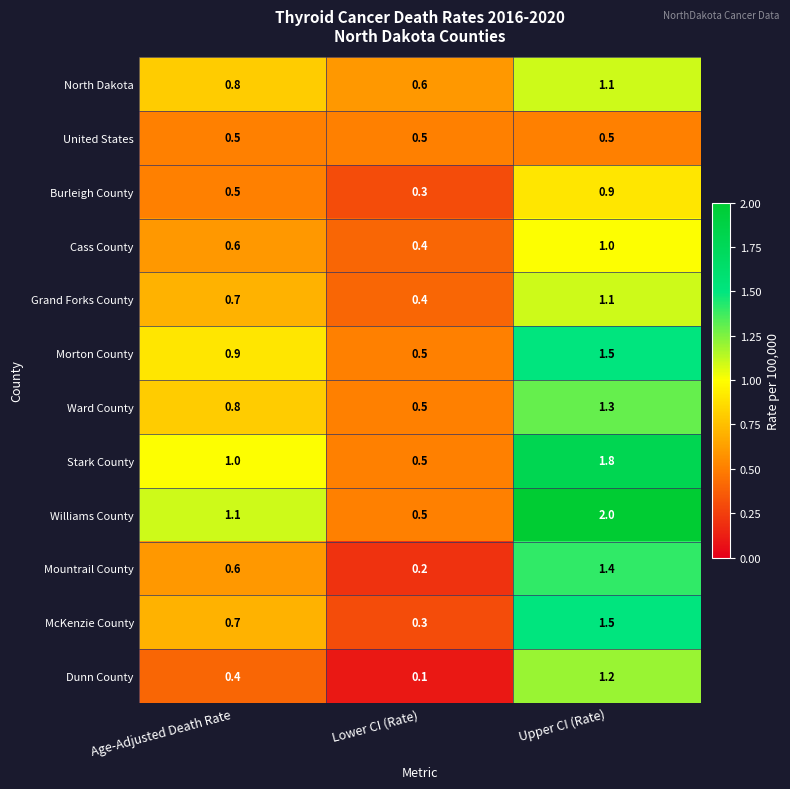

What is the difference between the highest and lowest values at Lower CI (Rate)?

0.5